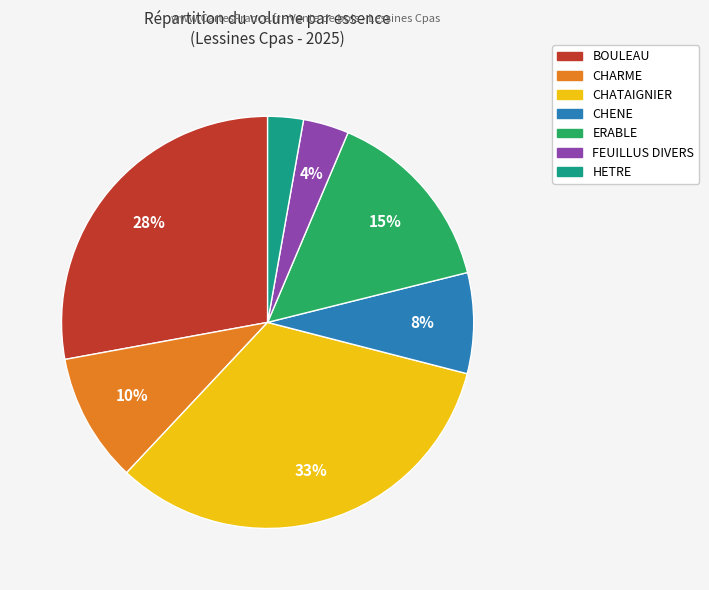

What is the largest slice in the pie chart?

CHATAIGNIER